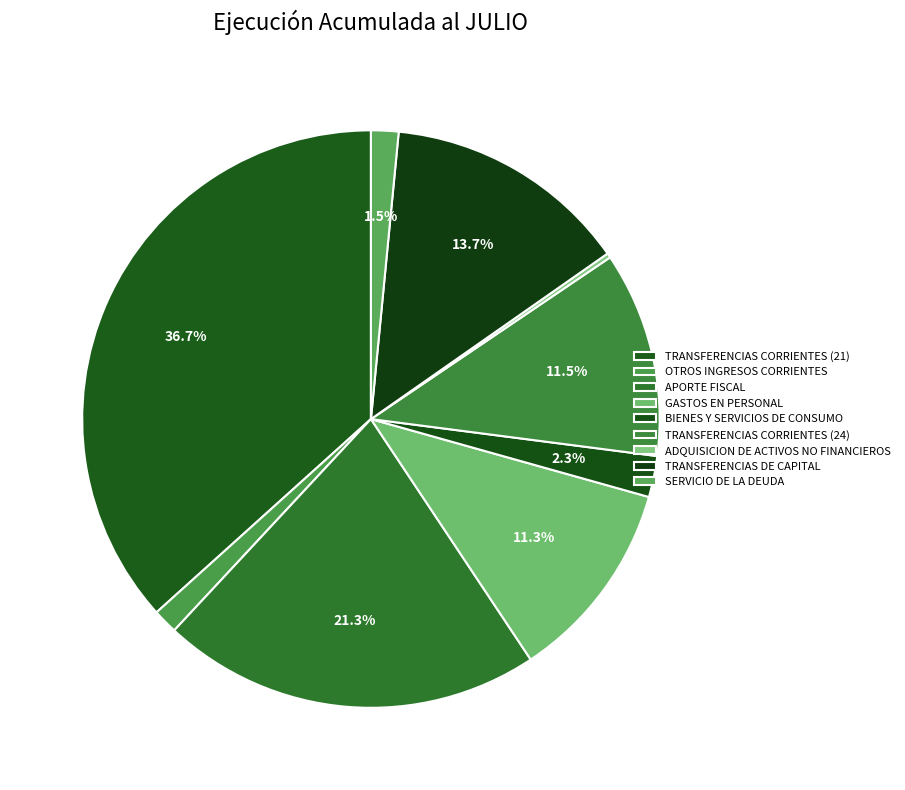

Does any single category account for the majority?

No